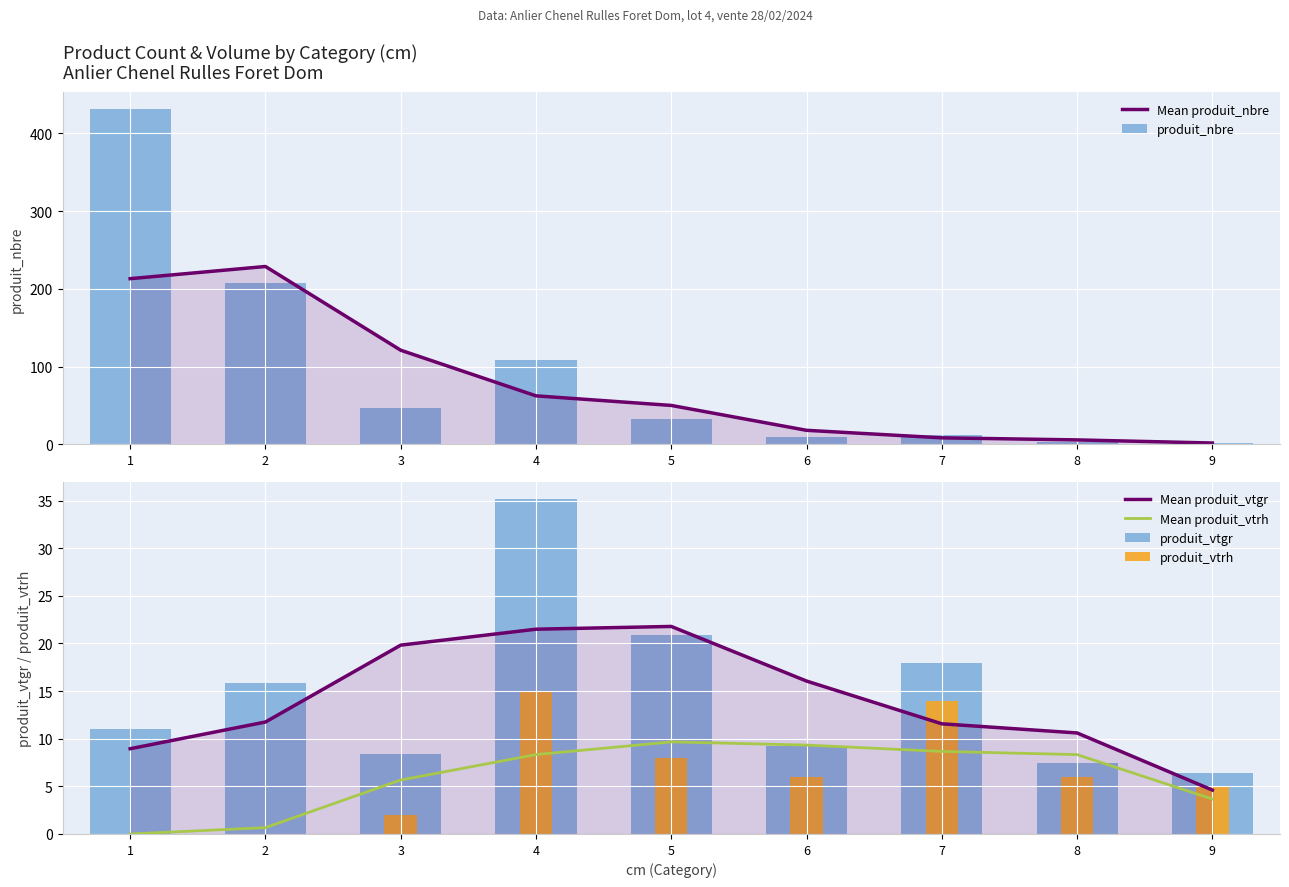

What is the difference between the Mean produit_nbre values at 9 and 3?

119.3